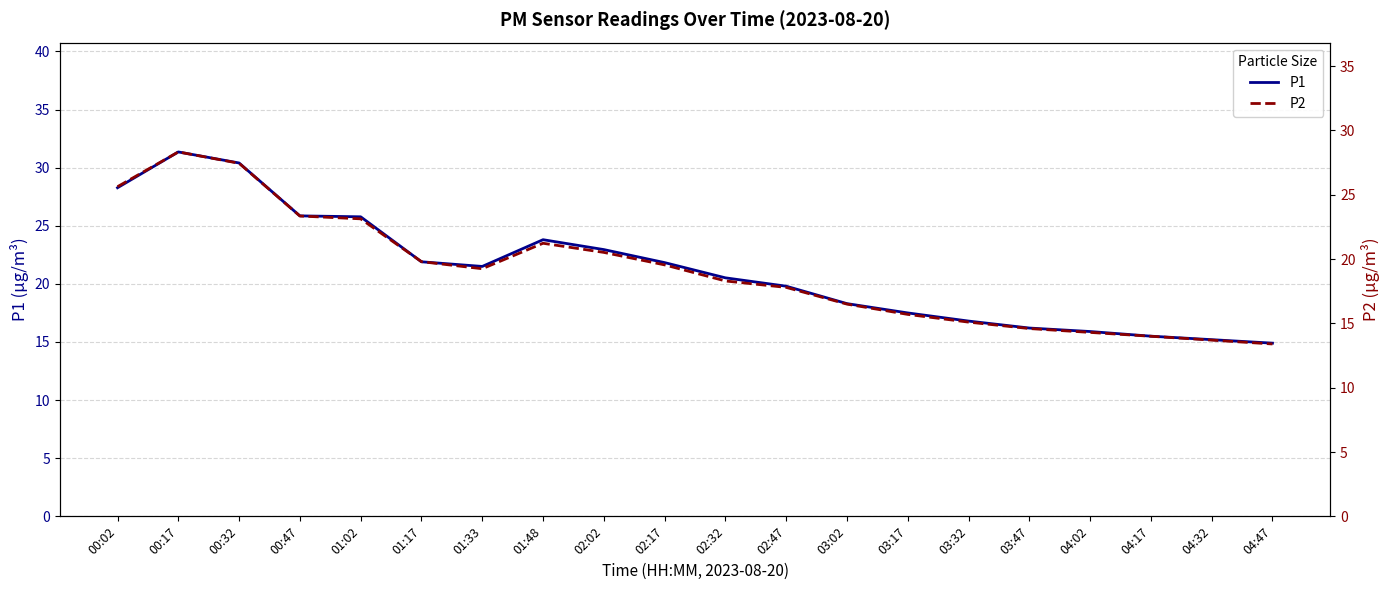

What is the spread (max minus min) of values at 00:32?

2.9